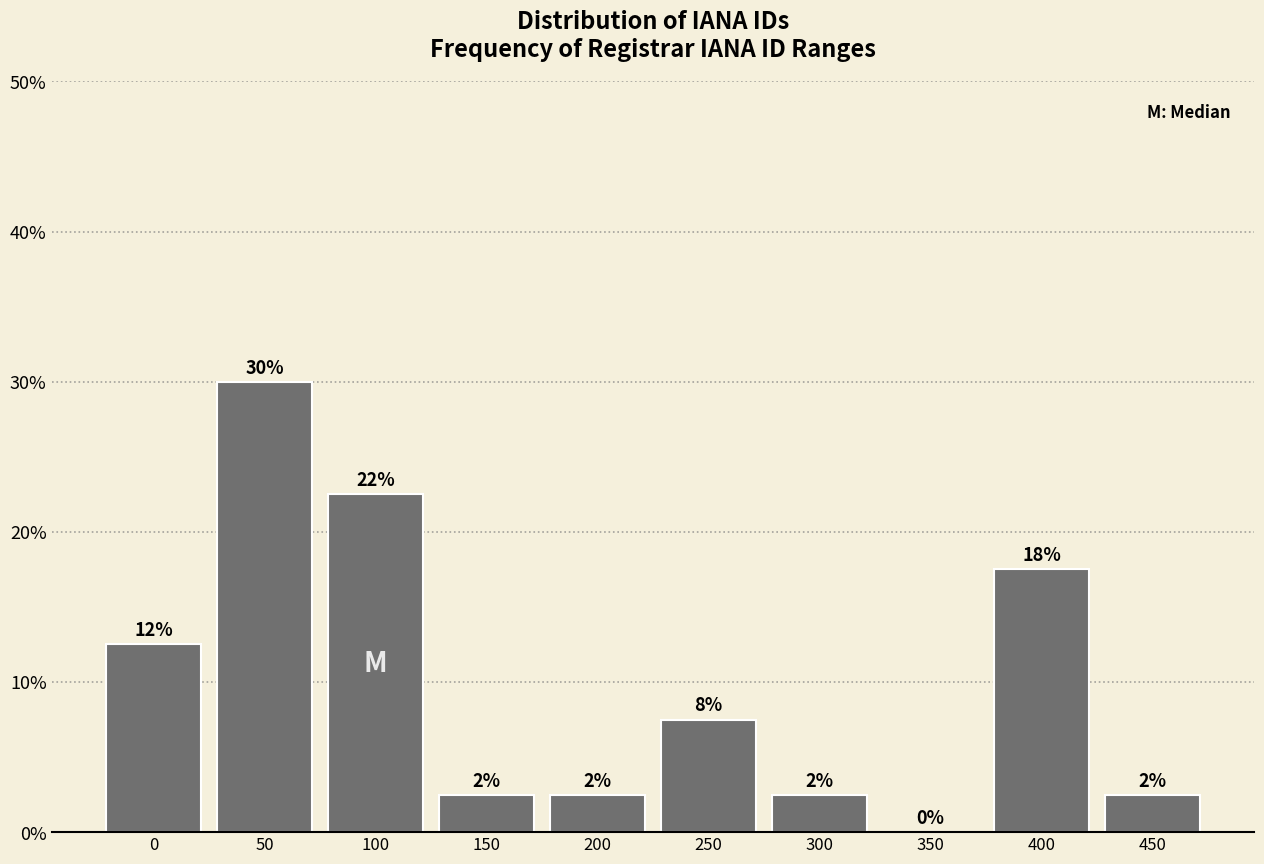

Are the bars horizontal?

No